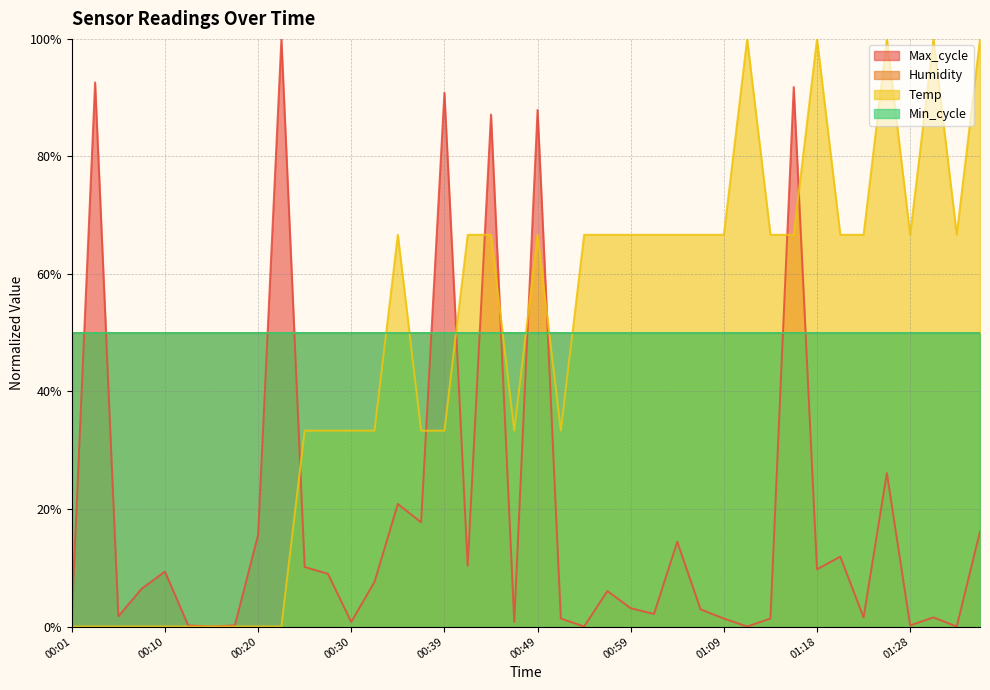

Does the chart display data point markers on the line(s)?

No